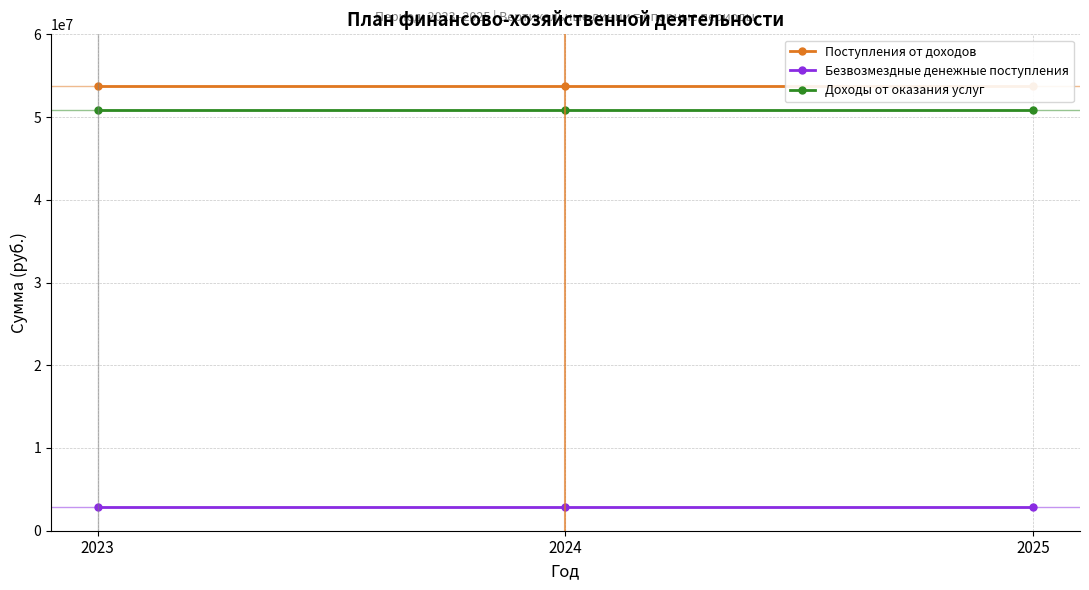

What is the minimum value for Доходы от оказания услуг?

50891520.0